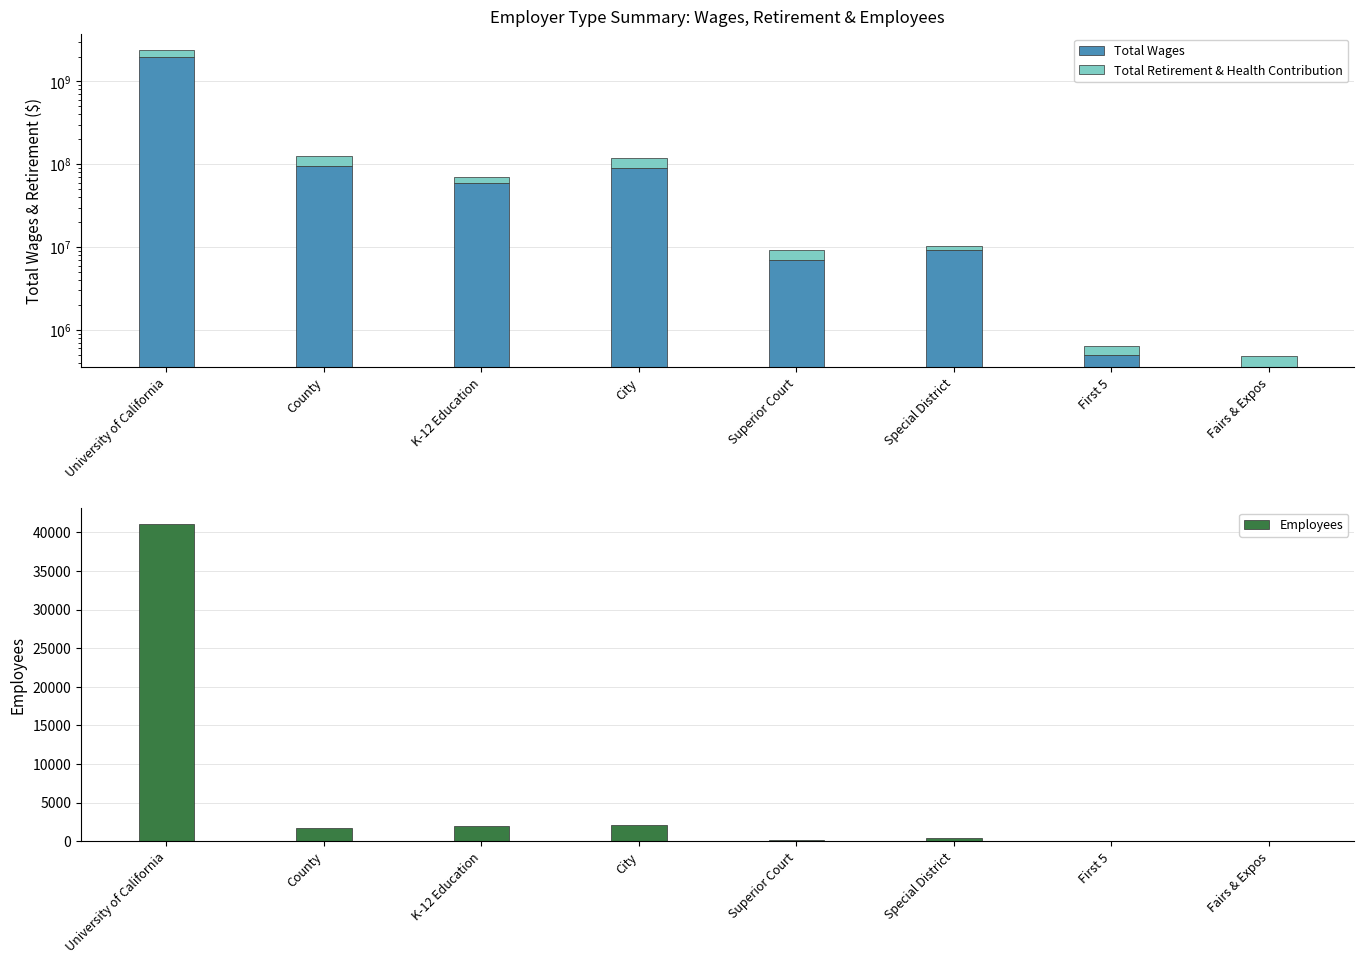

Between County and Fairs & Expos, which series saw the biggest shift?

Total Wages